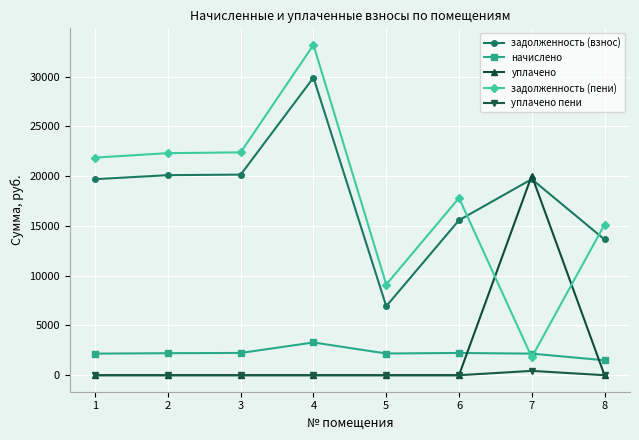

What is the total value across all series at 8?

30275.6